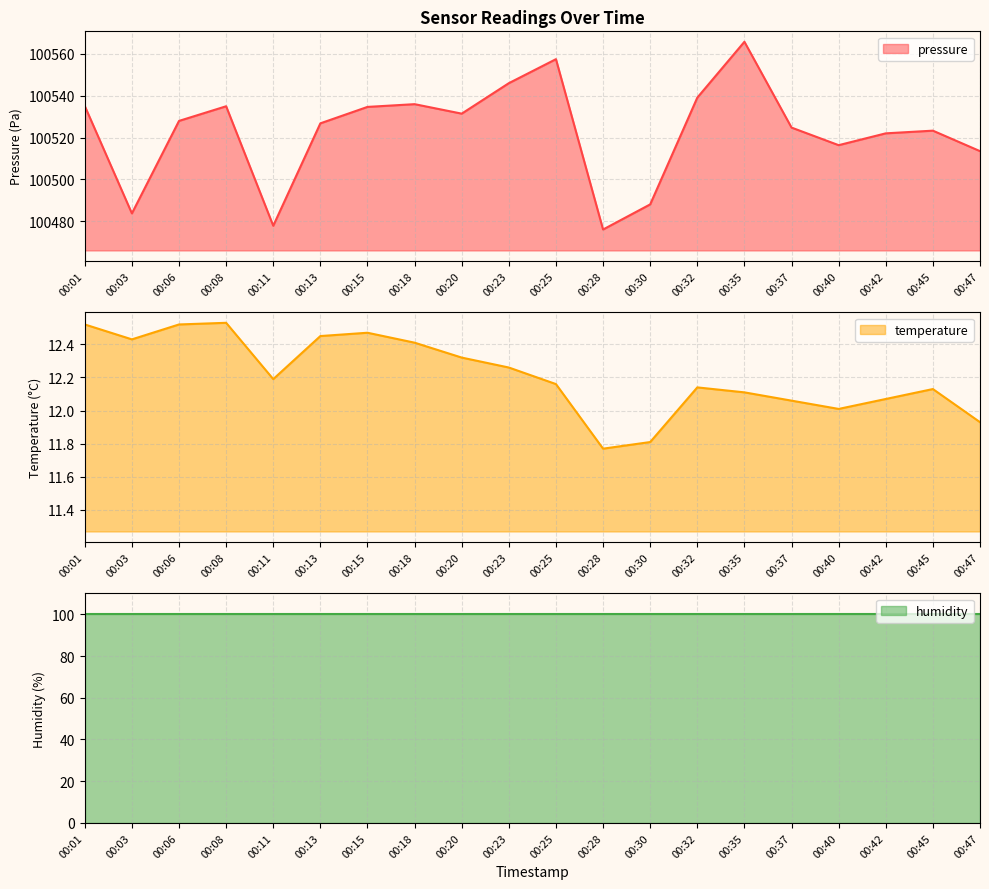

The value of pressure at 00:03 is 100483.8. True or false?

True